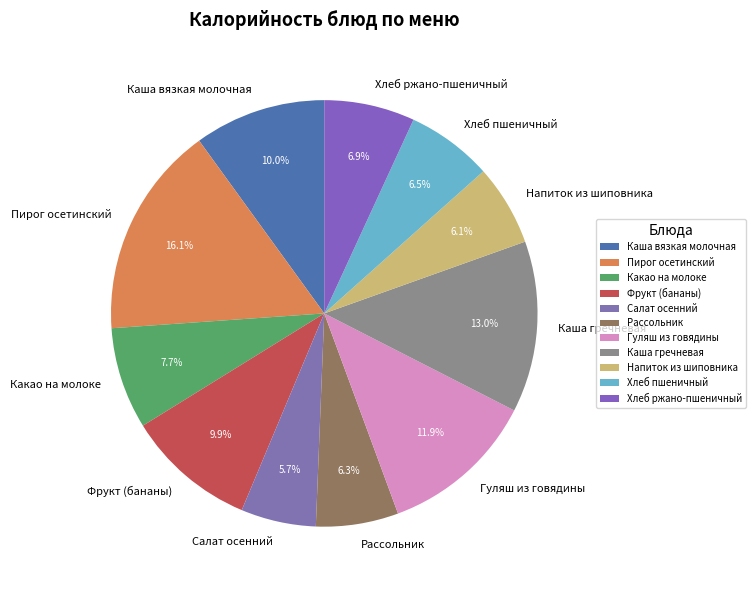

To the nearest percent, what percentage of the pie is Напиток из шиповника?

6%